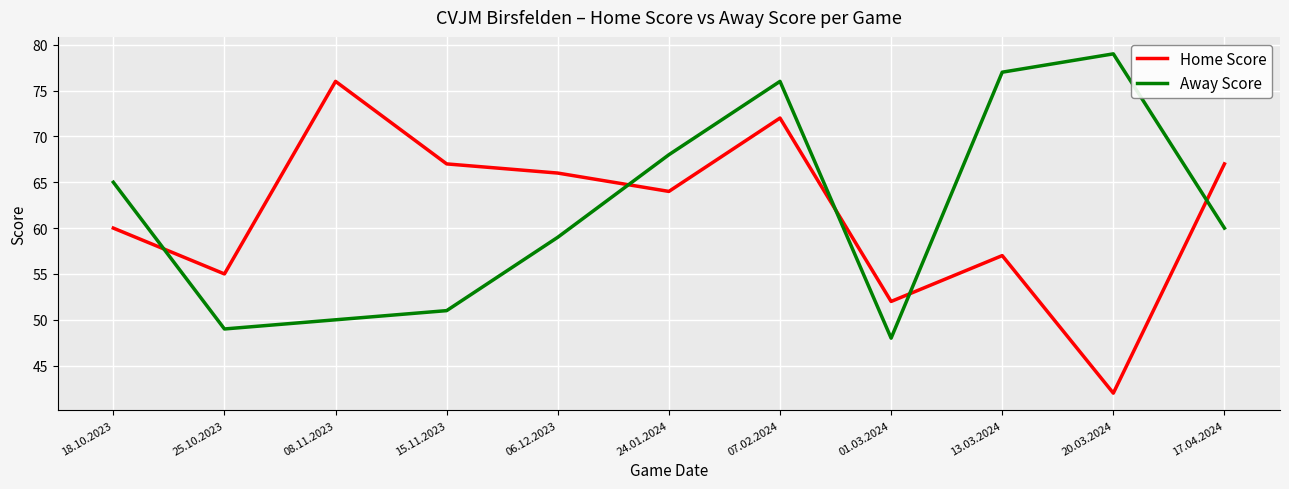

Reading left to right, transcribe all the data shown in this chart.

Home Score: 60	55	76	67	66	64	72	52	57	42	67
Away Score: 65	49	50	51	59	68	76	48	77	79	60